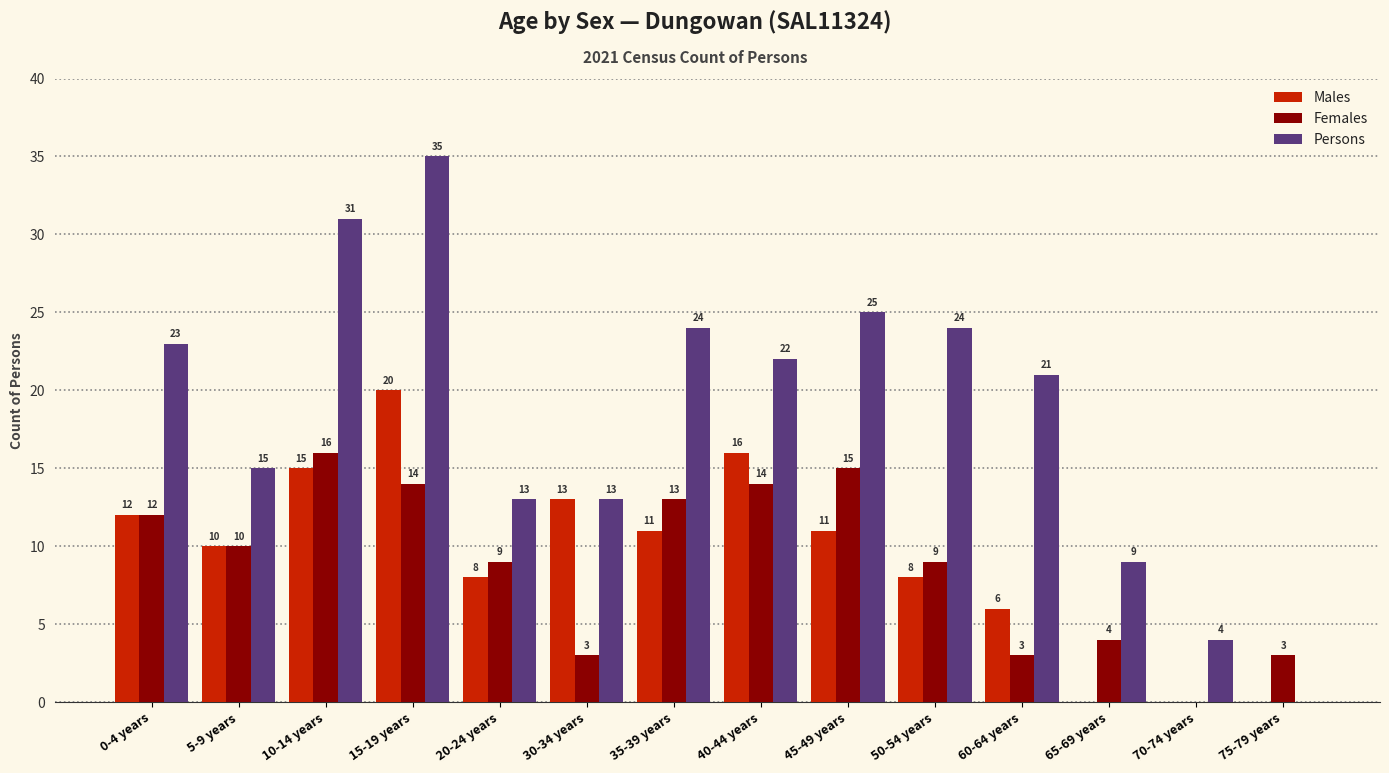

How many values in Persons are above zero?

13